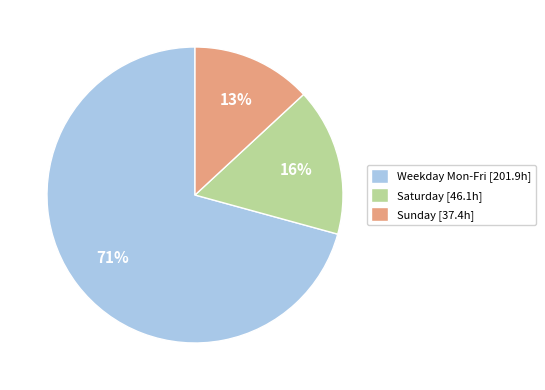

How many segments does this pie chart have?

3